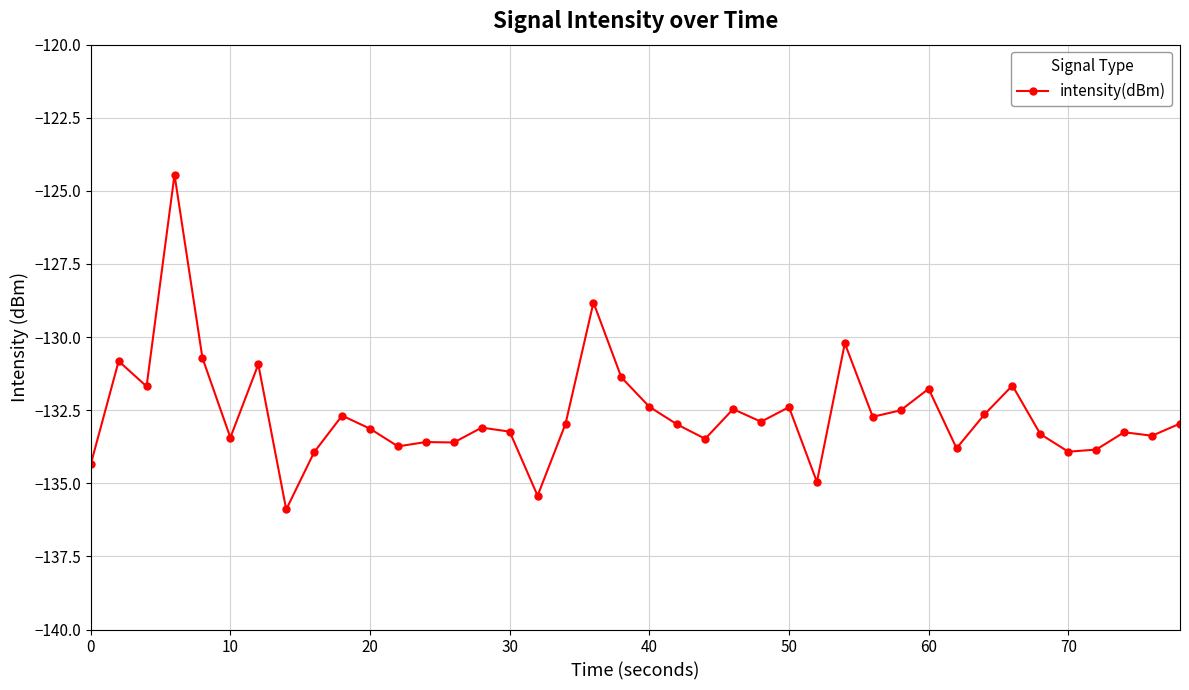

What is the difference between the second highest and minimum values?

7.1